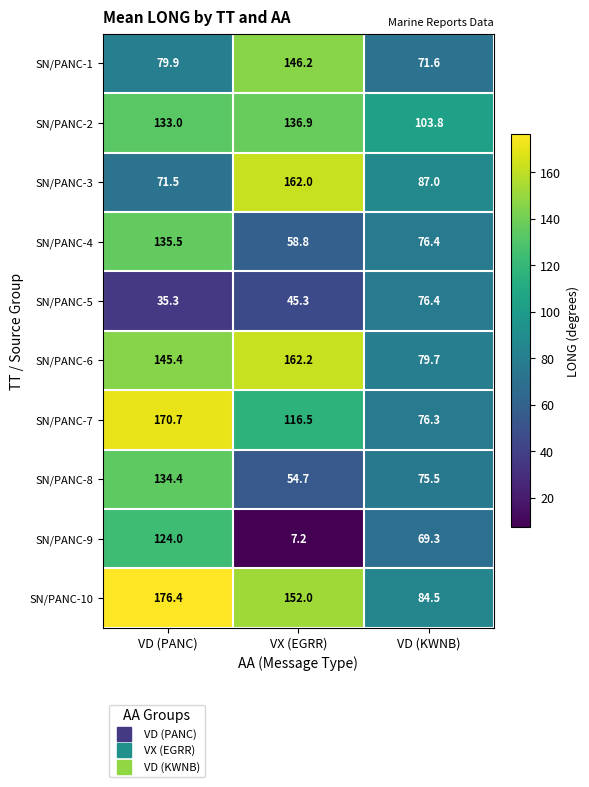

Which series has the largest total across all categories?

SN/PANC-10